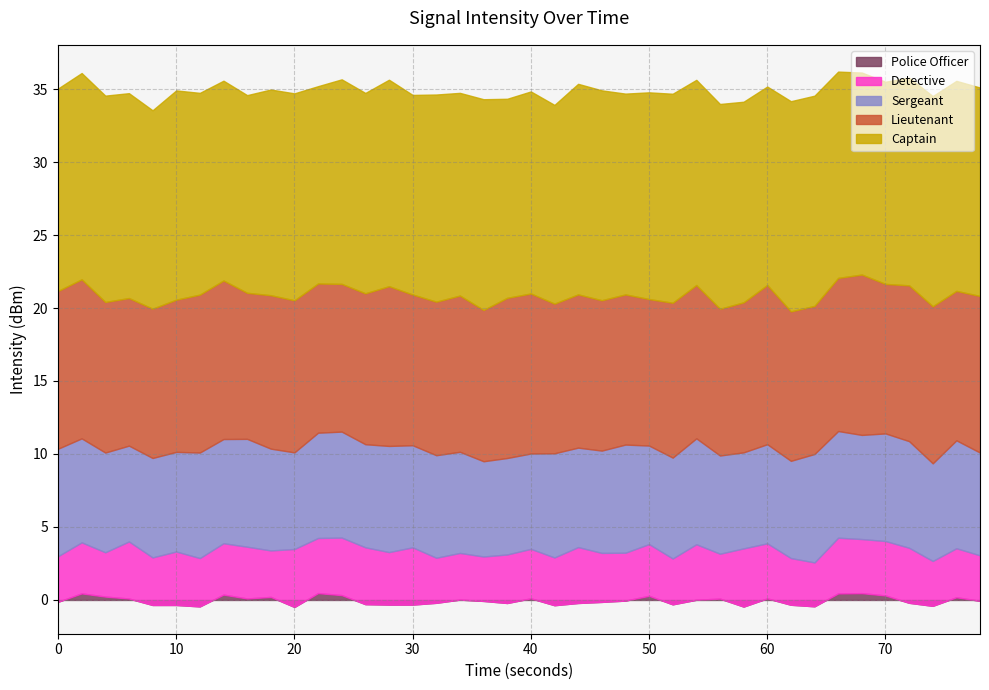

How many points are lower than both their immediate neighbors (excluding endpoints)?

13